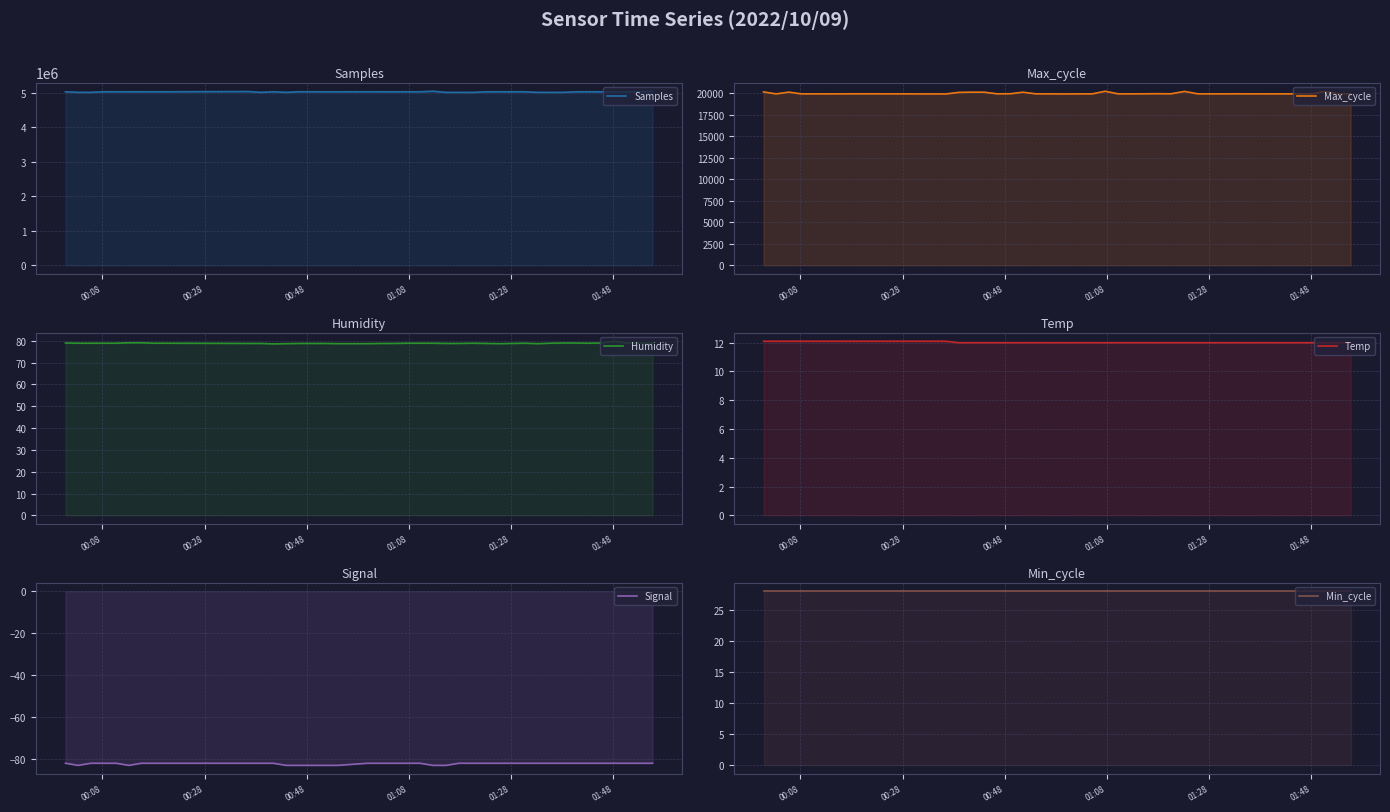

Which series has the largest total across all categories?

Samples